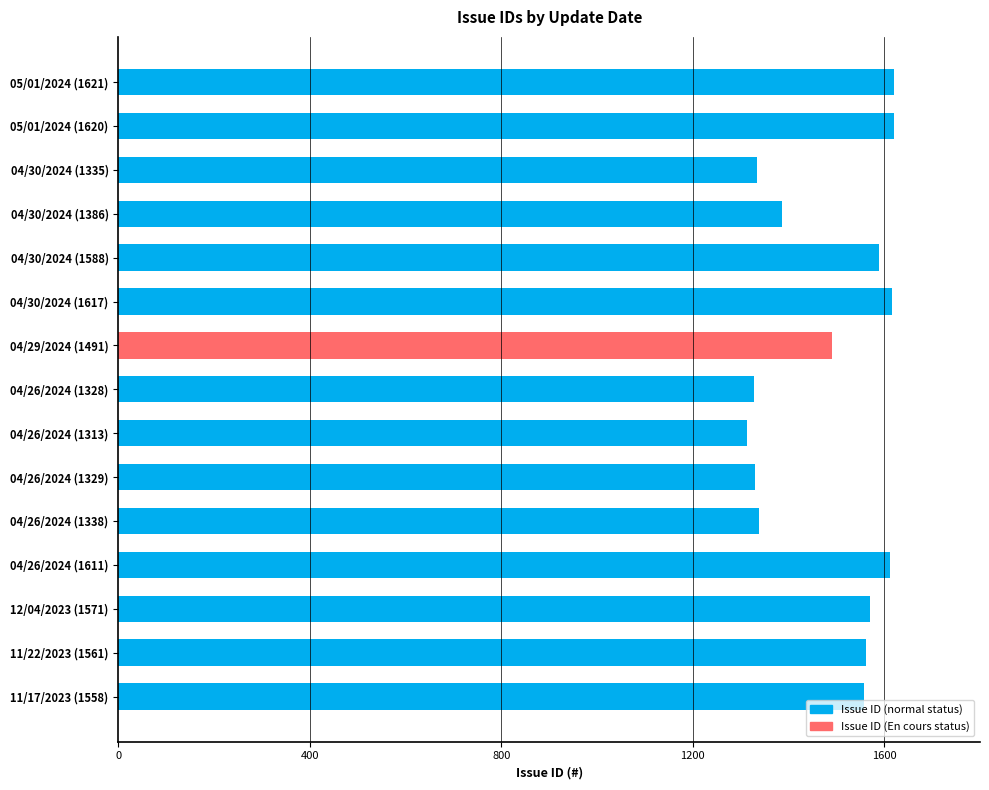

What is the value of the 14th bar from the top?

1561